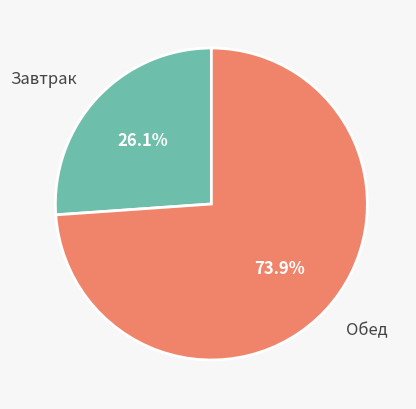

How many segments does this pie chart have?

2